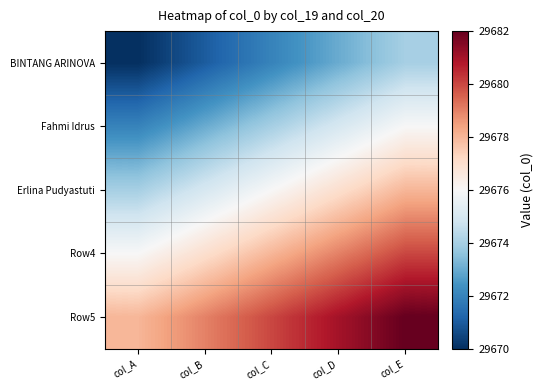

What is the smallest value displayed?

29670